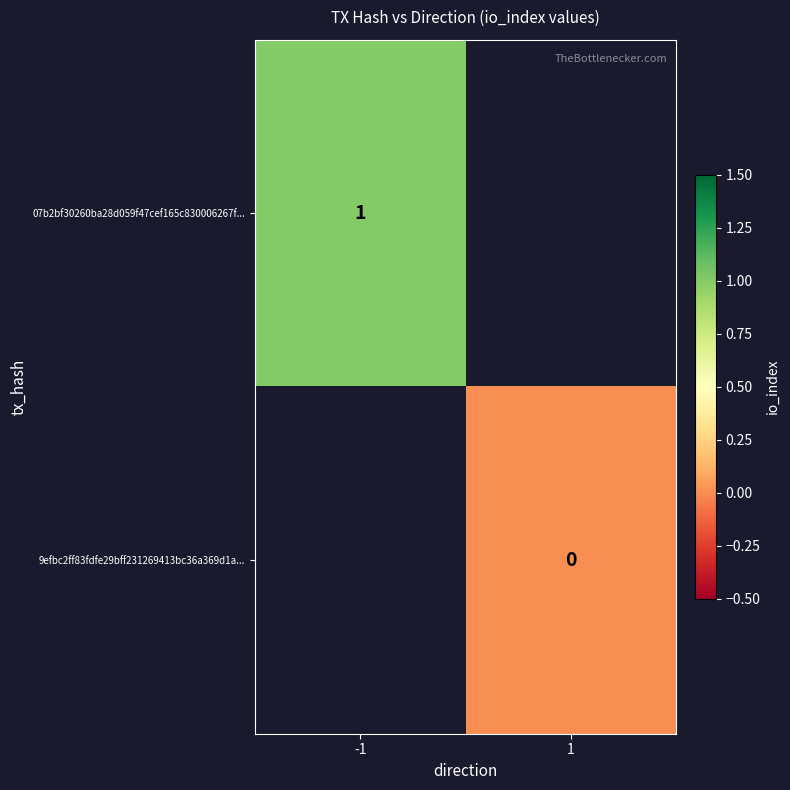

Is the value of 9efbc2ff83fdfe29bff231269413bc36a369d1a... at 1 greater than the value of 07b2bf30260ba28d059f47cef165c830006267f... at -1?

No